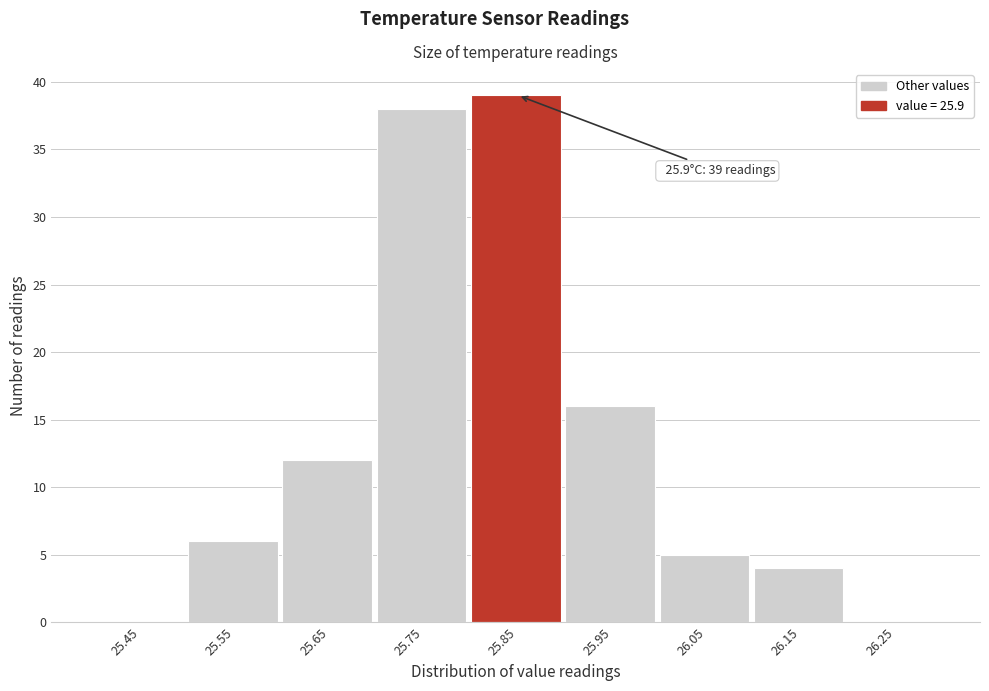

Reading left to right, what are all the values shown in this chart?

25.45=0	25.55=6	25.65=12	25.75=38	25.85=39	25.95=16	26.05=5	26.15=4	26.25=0